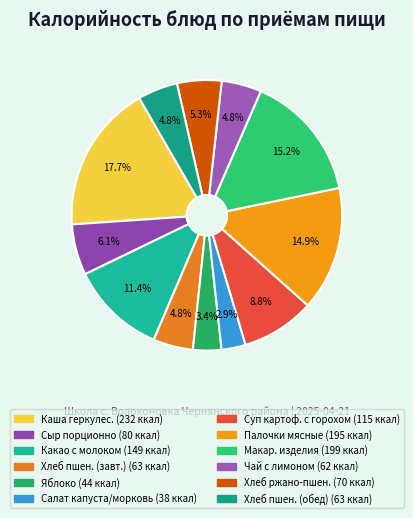

Rank the categories by value from lowest to highest.

Салат из белокачанной капусты с морковью, Яблоко, Чай с лимоном, Хлеб пшеничный (завтрак), Хлеб пшеничный (обед), Хлеб ржано-пшеничный, Сыр твердо-мягкий порционно, Суп картофельный с горохом, Какао с молоком, Палочки мясные Детские запеченые, Макаронные изделия отварные, Каша геркулесовая молочная с маслом